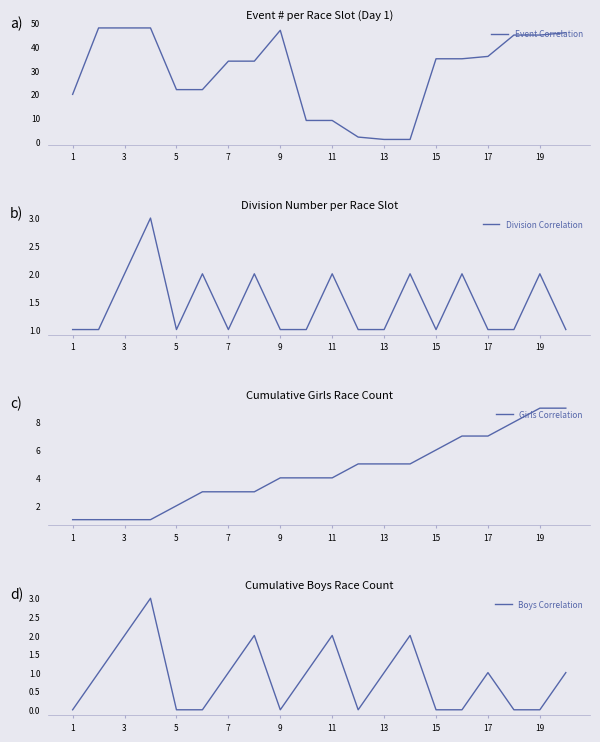

True or false: Division Correlation has a value of 1 at 15.

True